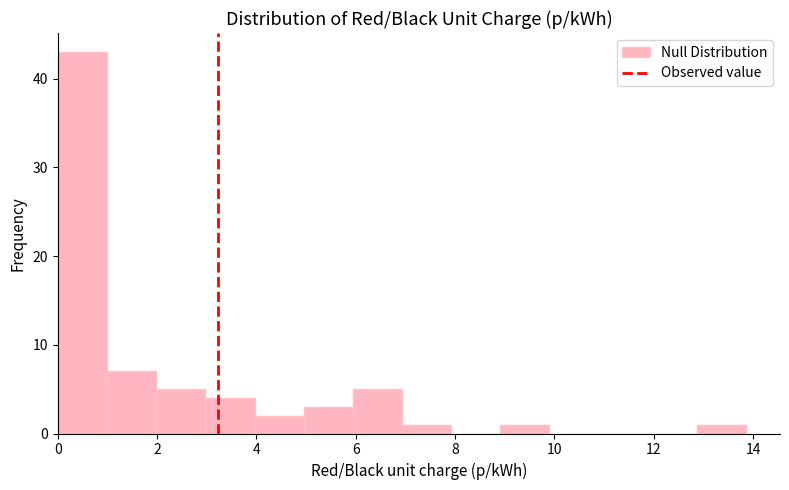

Over which range of the x-axis is the bar tallest?

0.0 to 1.0